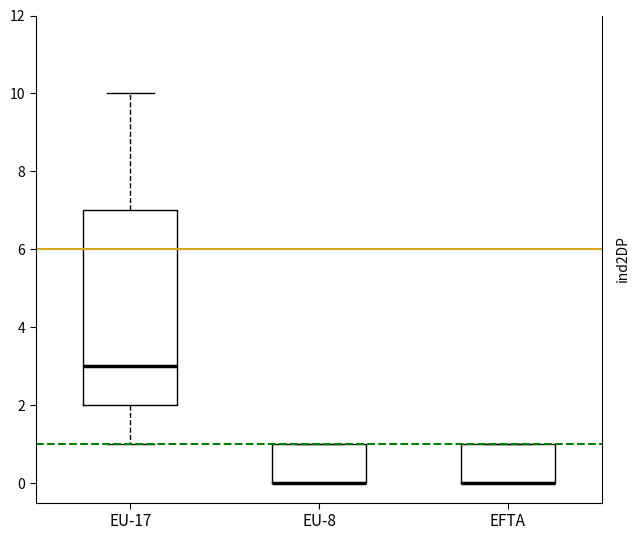

Reading left to right, read every box against the y-axis: the position of its median line, the range the box covers, and the ends of its whiskers. The values are not printed on the chart, so give them approximately, as read against the axis.

EU-17: median 3, box 2 to 7, whiskers 1 to 10
EU-8: median 0 (drawn on the box's lower edge), box 0 to 1, whiskers 0 to 1
EFTA: median 0 (drawn on the box's lower edge), box 0 to 1, whiskers 0 to 1